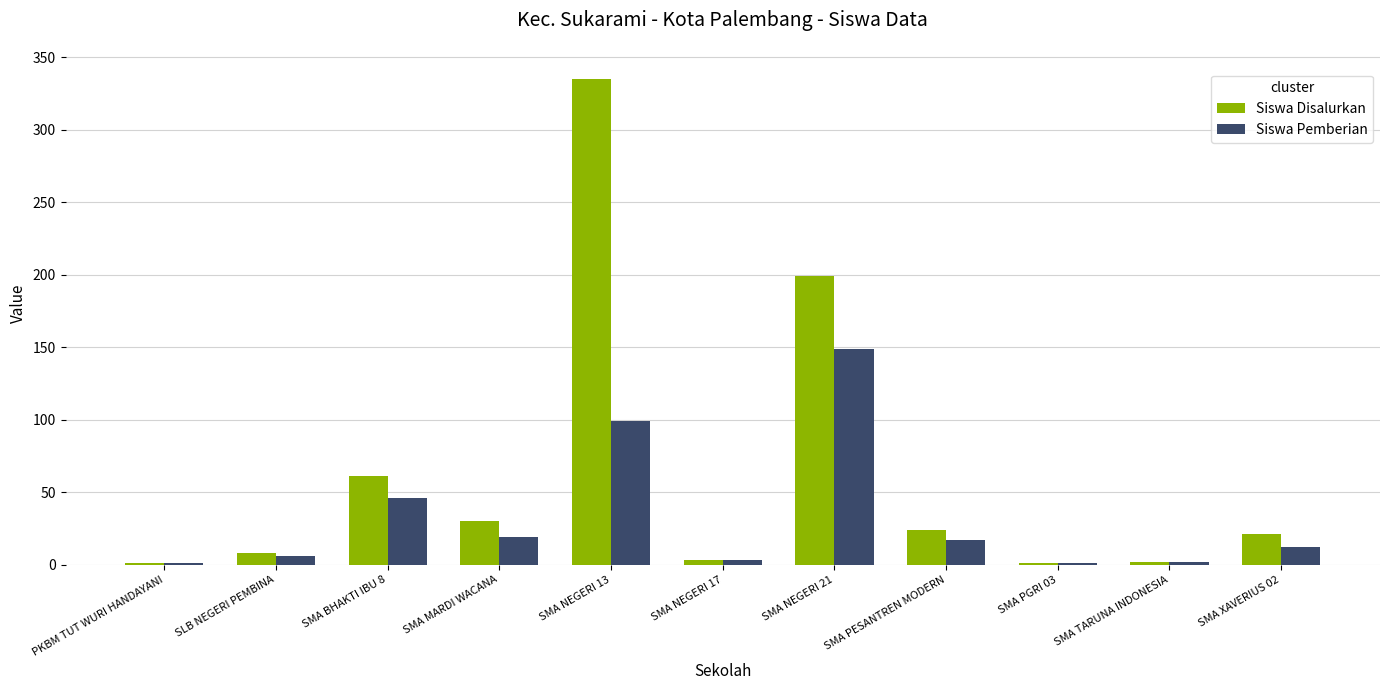

How many groups of bars are there?

11